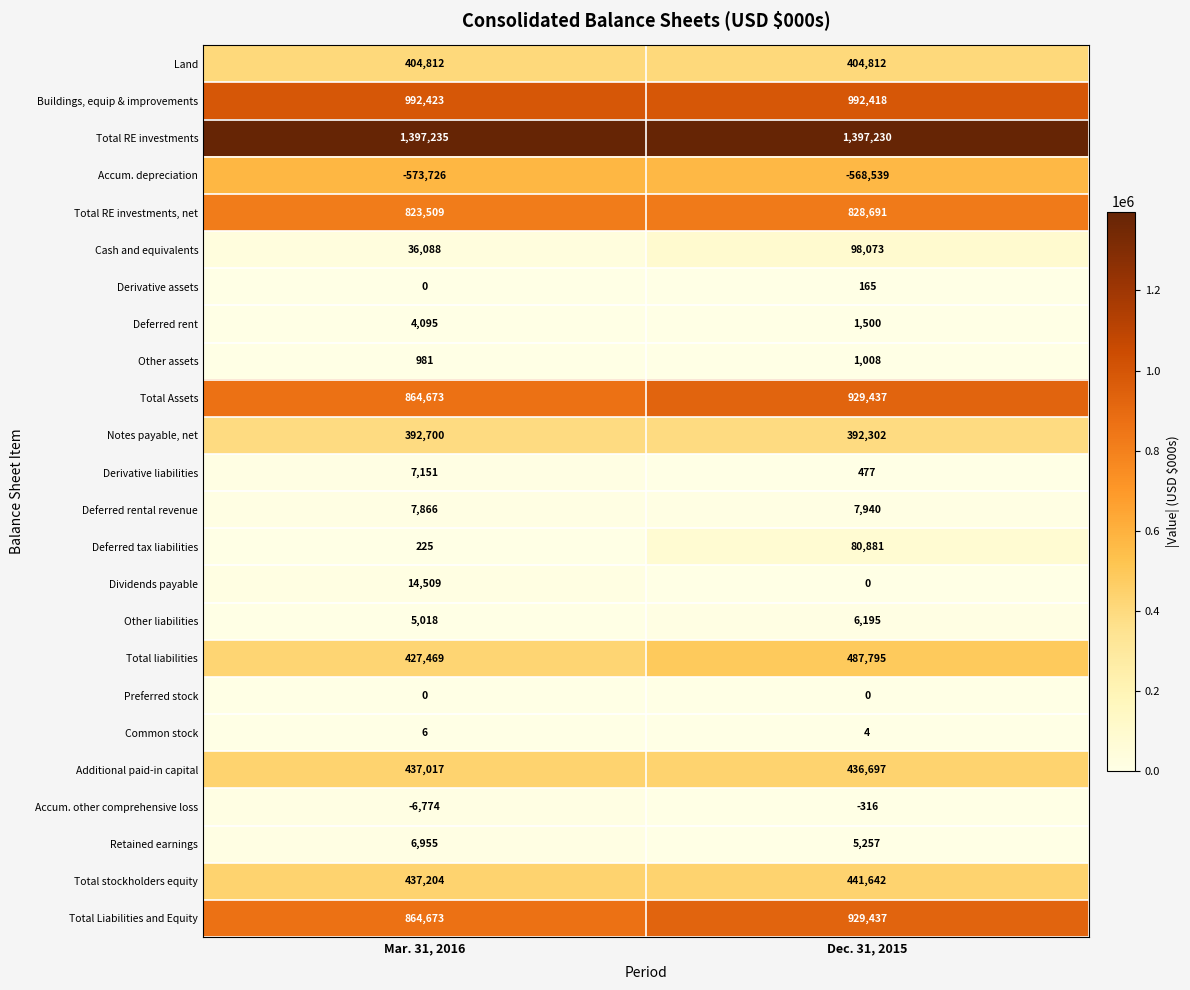

What is the total value across all series at Dec. 31, 2015?

6873106